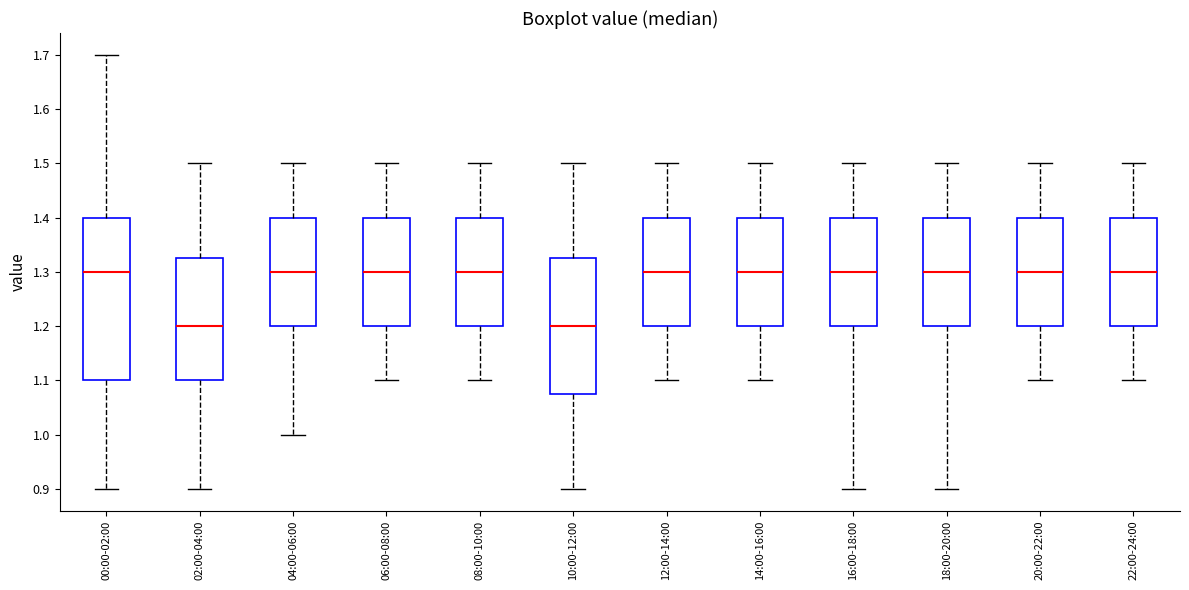

Reading left to right, transcribe this box plot: for each box, give where its median line is, the range the box spans, and where its two whiskers end, as read against the y-axis. The values are not printed on the chart, so give them approximately, as read against the axis.

00:00-02:00: median 1.30, box 1.10 to 1.40, whiskers 0.90 to 1.70
02:00-04:00: median 1.20, box 1.10 to 1.33, whiskers 0.90 to 1.50
04:00-06:00: median 1.30, box 1.20 to 1.40, whiskers 1.00 to 1.50
06:00-08:00: median 1.30, box 1.20 to 1.40, whiskers 1.10 to 1.50
08:00-10:00: median 1.30, box 1.20 to 1.40, whiskers 1.10 to 1.50
10:00-12:00: median 1.20, box 1.08 to 1.33, whiskers 0.90 to 1.50
12:00-14:00: median 1.30, box 1.20 to 1.40, whiskers 1.10 to 1.50
14:00-16:00: median 1.30, box 1.20 to 1.40, whiskers 1.10 to 1.50
16:00-18:00: median 1.30, box 1.20 to 1.40, whiskers 0.90 to 1.50
18:00-20:00: median 1.30, box 1.20 to 1.40, whiskers 0.90 to 1.50
20:00-22:00: median 1.30, box 1.20 to 1.40, whiskers 1.10 to 1.50
22:00-24:00: median 1.30, box 1.20 to 1.40, whiskers 1.10 to 1.50